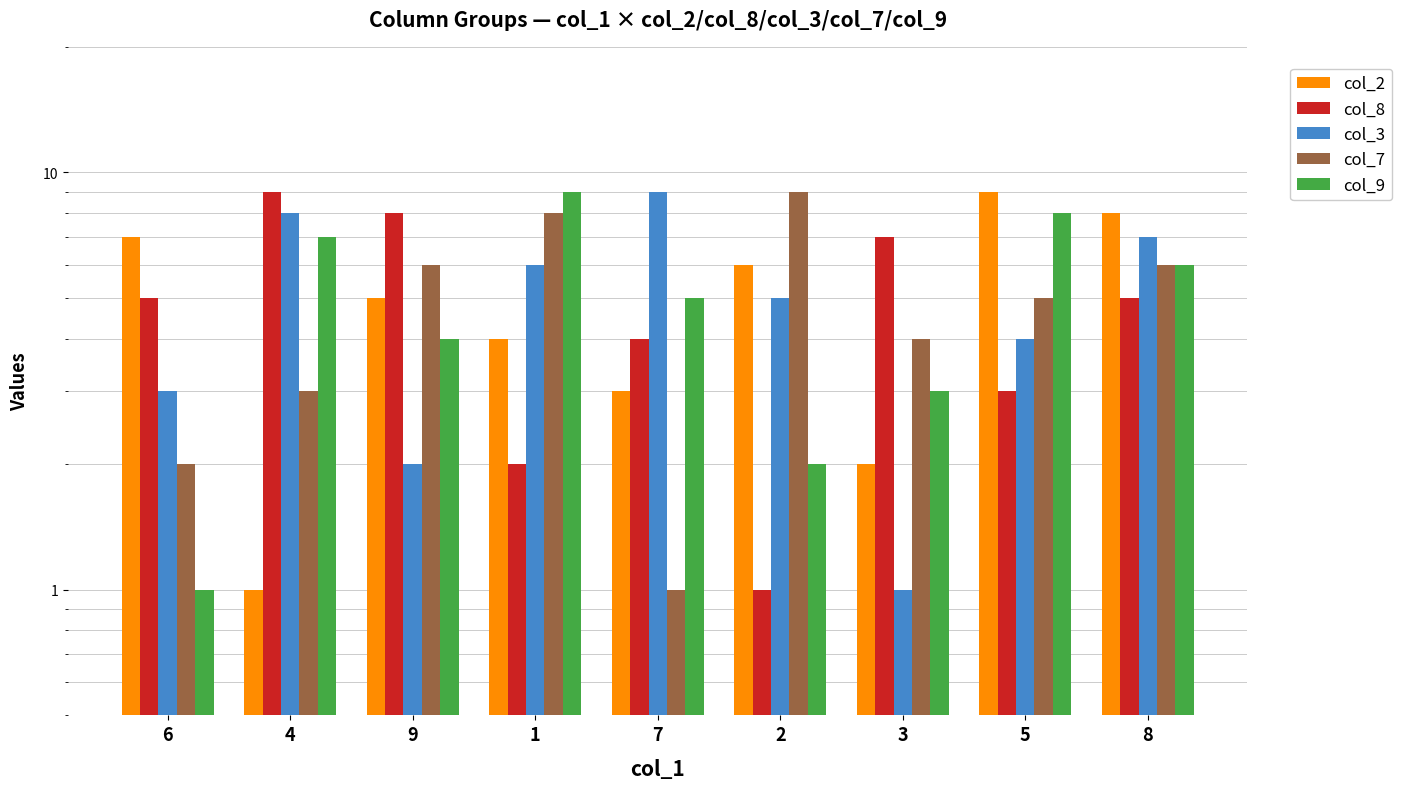

What is the difference between the maximum and second lowest values in the col_2 series?

7